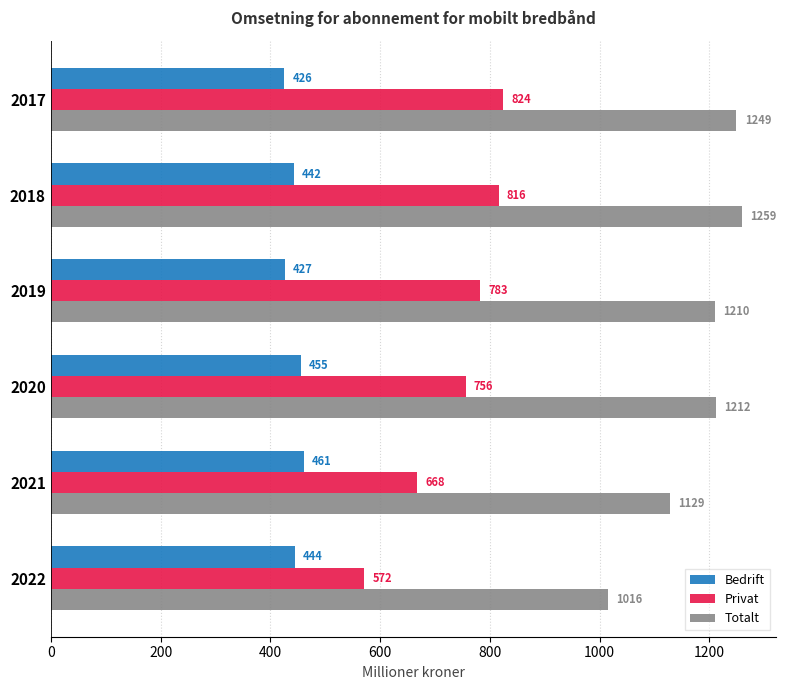

Which series has the largest total across all categories?

Totalt